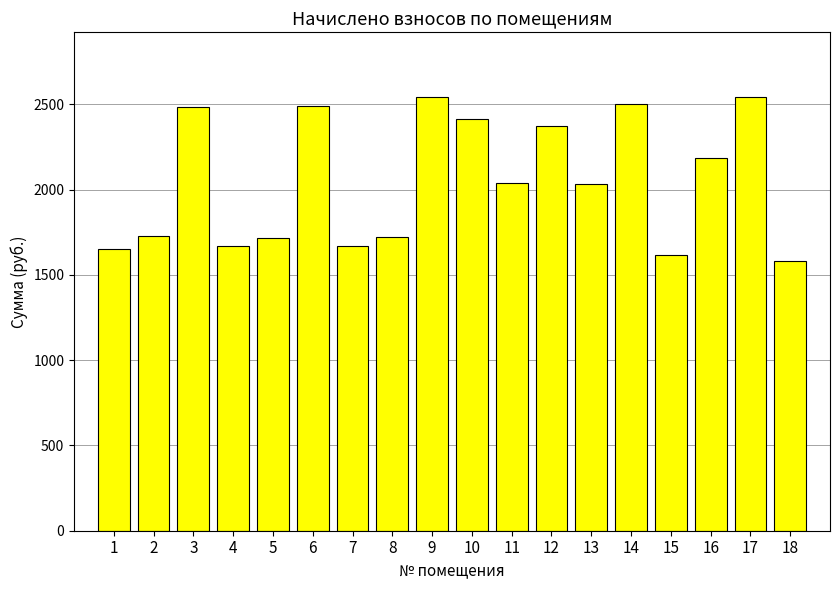

Where is the data nearest to the value 2061?

11